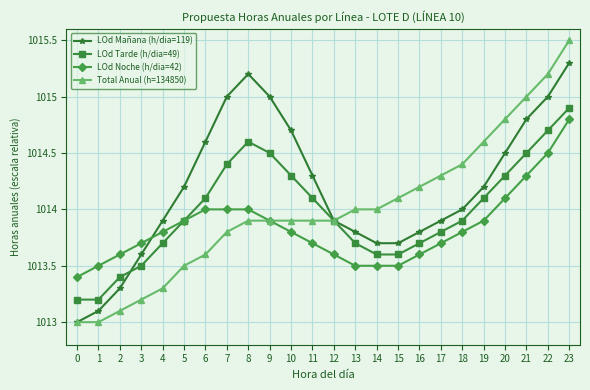

Reading right to left, list all the values displayed in this chart.

LOd Mañana (h/dia=119): 23=1015.3	22=1015.0	21=1014.8	20=1014.5	19=1014.2	18=1014.0	17=1013.9	16=1013.8	15=1013.7	14=1013.7	13=1013.8	12=1013.9	11=1014.3	10=1014.7	9=1015.0	8=1015.2	7=1015.0	6=1014.6	5=1014.2	4=1013.9	3=1013.6	2=1013.3	1=1013.1	0=1013.0
LOd Tarde (h/dia=49): 23=1014.9	22=1014.7	21=1014.5	20=1014.3	19=1014.1	18=1013.9	17=1013.8	16=1013.7	15=1013.6	14=1013.6	13=1013.7	12=1013.9	11=1014.1	10=1014.3	9=1014.5	8=1014.6	7=1014.4	6=1014.1	5=1013.9	4=1013.7	3=1013.5	2=1013.4	1=1013.2	0=1013.2
LOd Noche (h/dia=42): 23=1014.8	22=1014.5	21=1014.3	20=1014.1	19=1013.9	18=1013.8	17=1013.7	16=1013.6	15=1013.5	14=1013.5	13=1013.5	12=1013.6	11=1013.7	10=1013.8	9=1013.9	8=1014.0	7=1014.0	6=1014.0	5=1013.9	4=1013.8	3=1013.7	2=1013.6	1=1013.5	0=1013.4
Total Anual (h=134850): 23=1015.5	22=1015.2	21=1015.0	20=1014.8	19=1014.6	18=1014.4	17=1014.3	16=1014.2	15=1014.1	14=1014.0	13=1014.0	12=1013.9	11=1013.9	10=1013.9	9=1013.9	8=1013.9	7=1013.8	6=1013.6	5=1013.5	4=1013.3	3=1013.2	2=1013.1	1=1013.0	0=1013.0